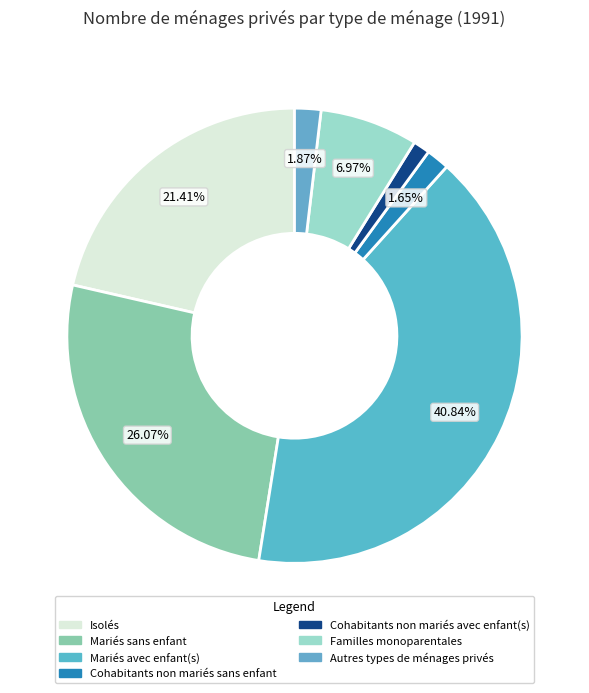

What is the total percentage of Autres types de ménages privés and Isolés?

23.3%